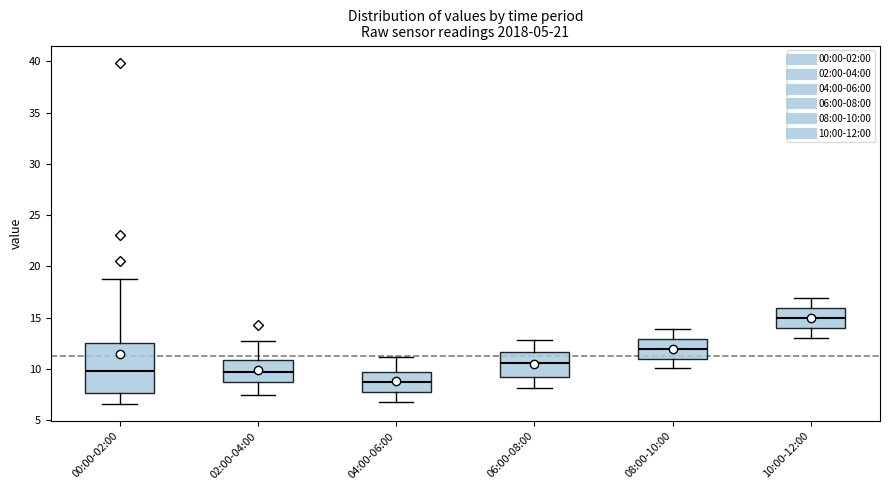

Reading left to right, read every box against the y-axis: the position of its median line, the range the box covers, and the ends of its whiskers. The values are not printed on the chart, so give them approximately, as read against the axis.

00:00-02:00: median 10.0, box 7.5 to 12.5, whiskers 6.5 to 19.0
02:00-04:00: median 10.0, box 9.0 to 11.0, whiskers 7.5 to 12.5
04:00-06:00: median 9.0, box 8.0 to 9.5, whiskers 7.0 to 11.0
06:00-08:00: median 10.5, box 9.5 to 11.5, whiskers 8.0 to 13.0
08:00-10:00: median 12.0, box 11.0 to 13.0, whiskers 10.0 to 14.0
10:00-12:00: median 15.0, box 14.0 to 16.0, whiskers 13.0 to 17.0